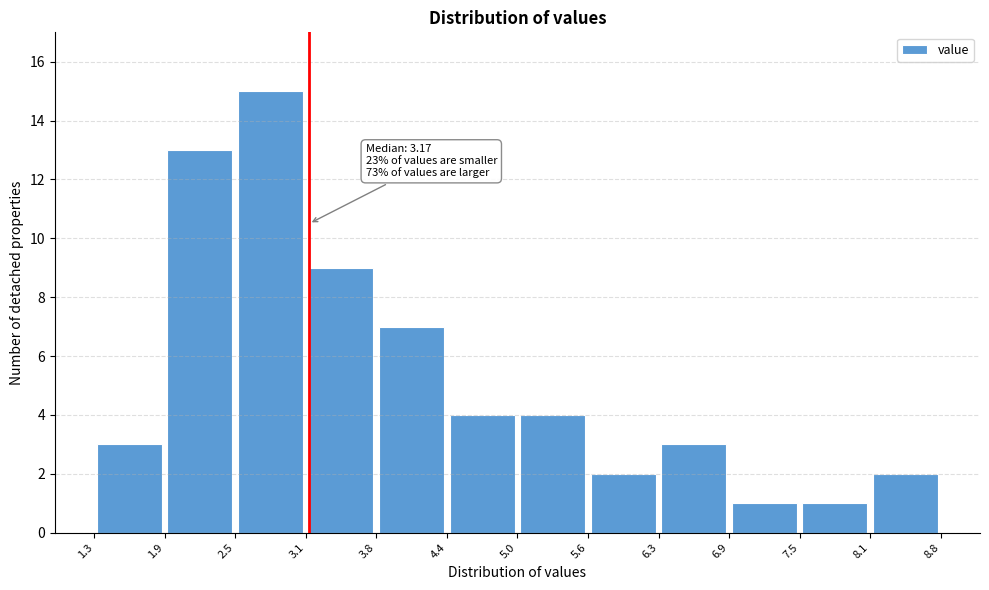

Over which range of the x-axis is the bar tallest?

2.5 to 3.1